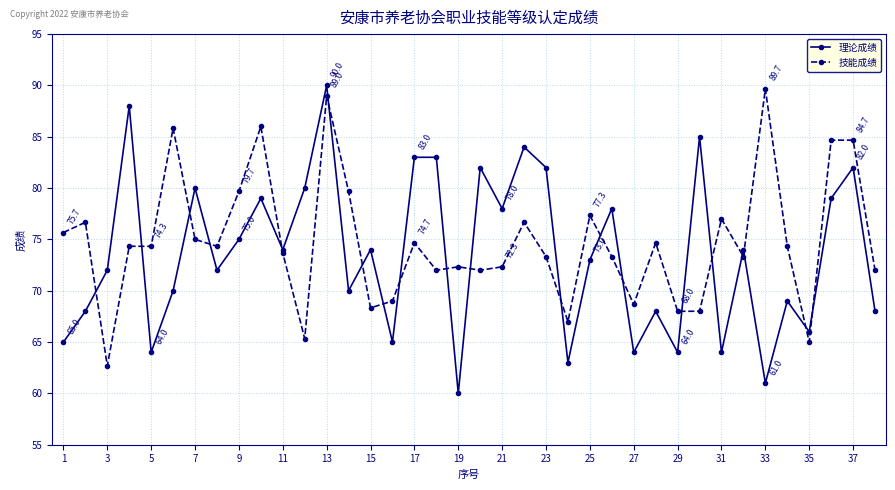

Count the number of data series in this chart.

2